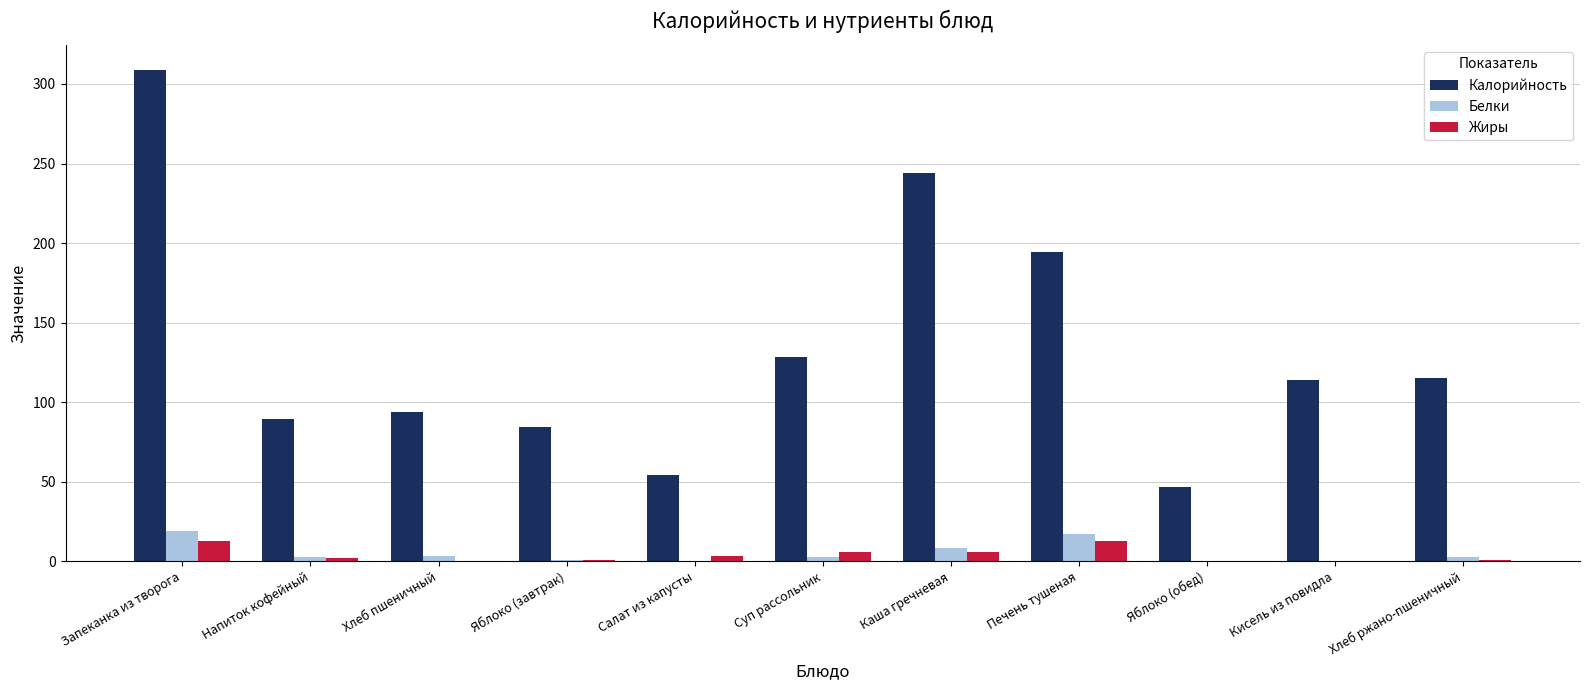

True or false: Жиры has a value of 0.0 at Кисель из повидла.

True